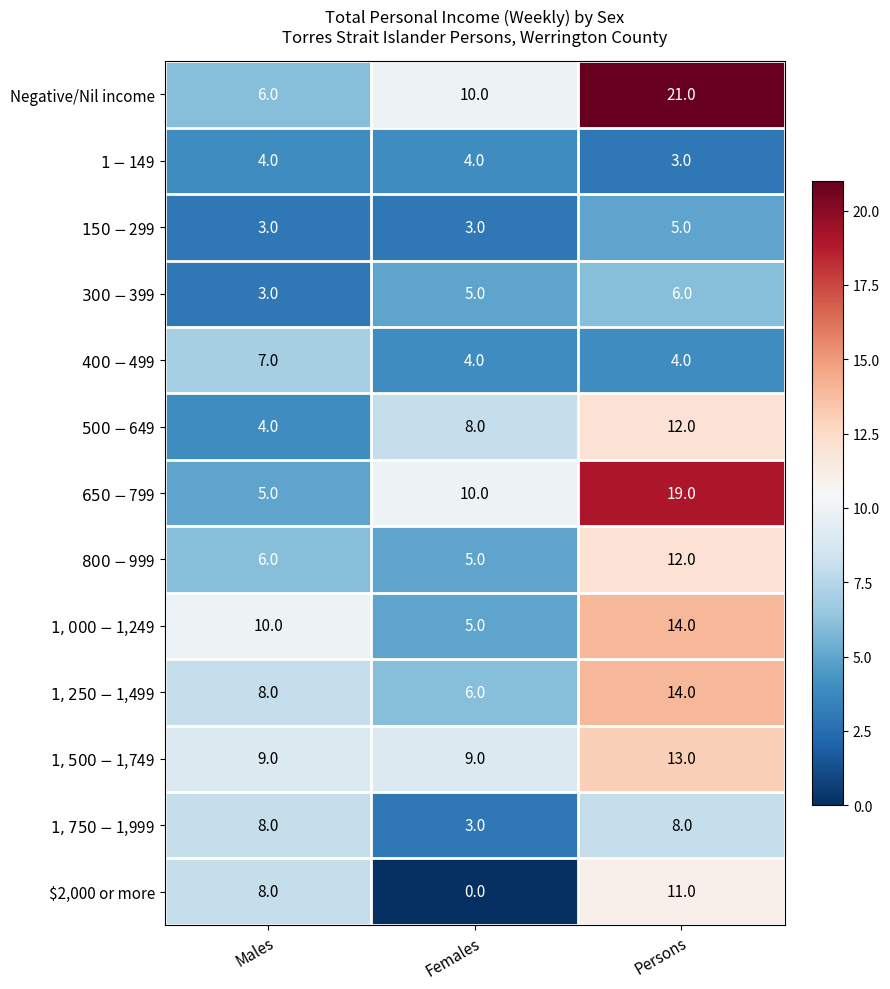

At which category is the sum across all series the highest?

Persons